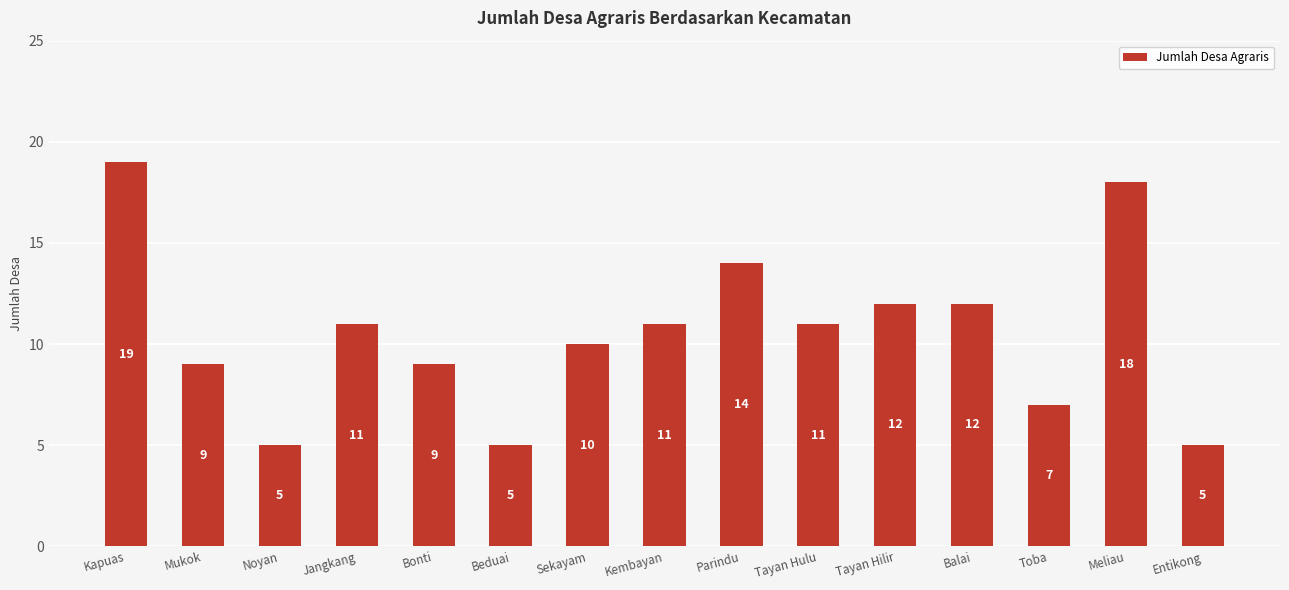

Which category has the highest value across all series?

Kapuas